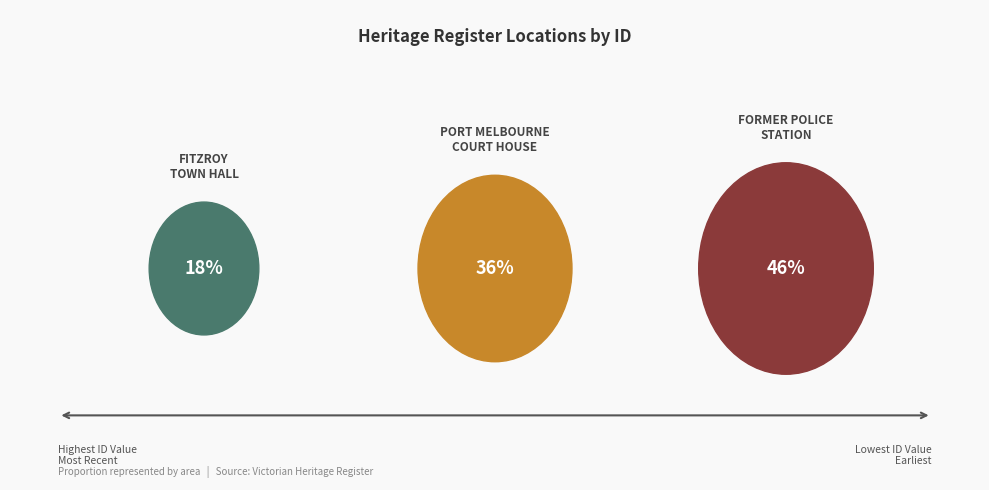

What is the largest slice in the pie chart?

FORMER POLICE STATION COMPLEX